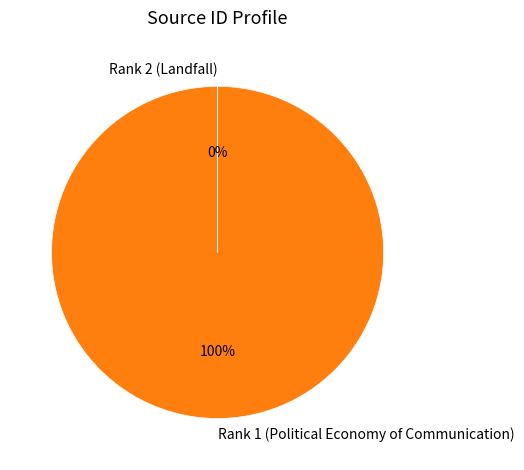

Which category accounts for the majority?

Rank 1 (Political Economy of Communication)